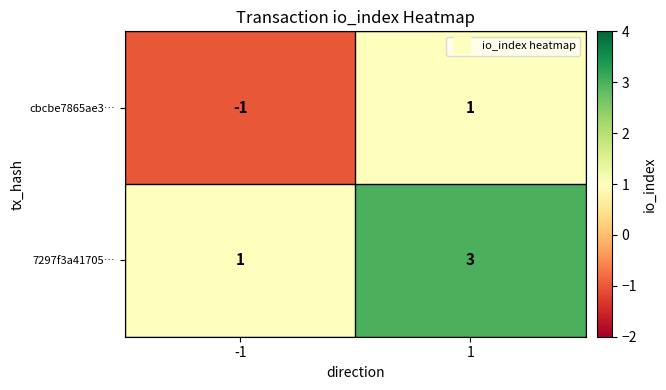

The value of 7297f3a41705… at -1 is 0. True or false?

False